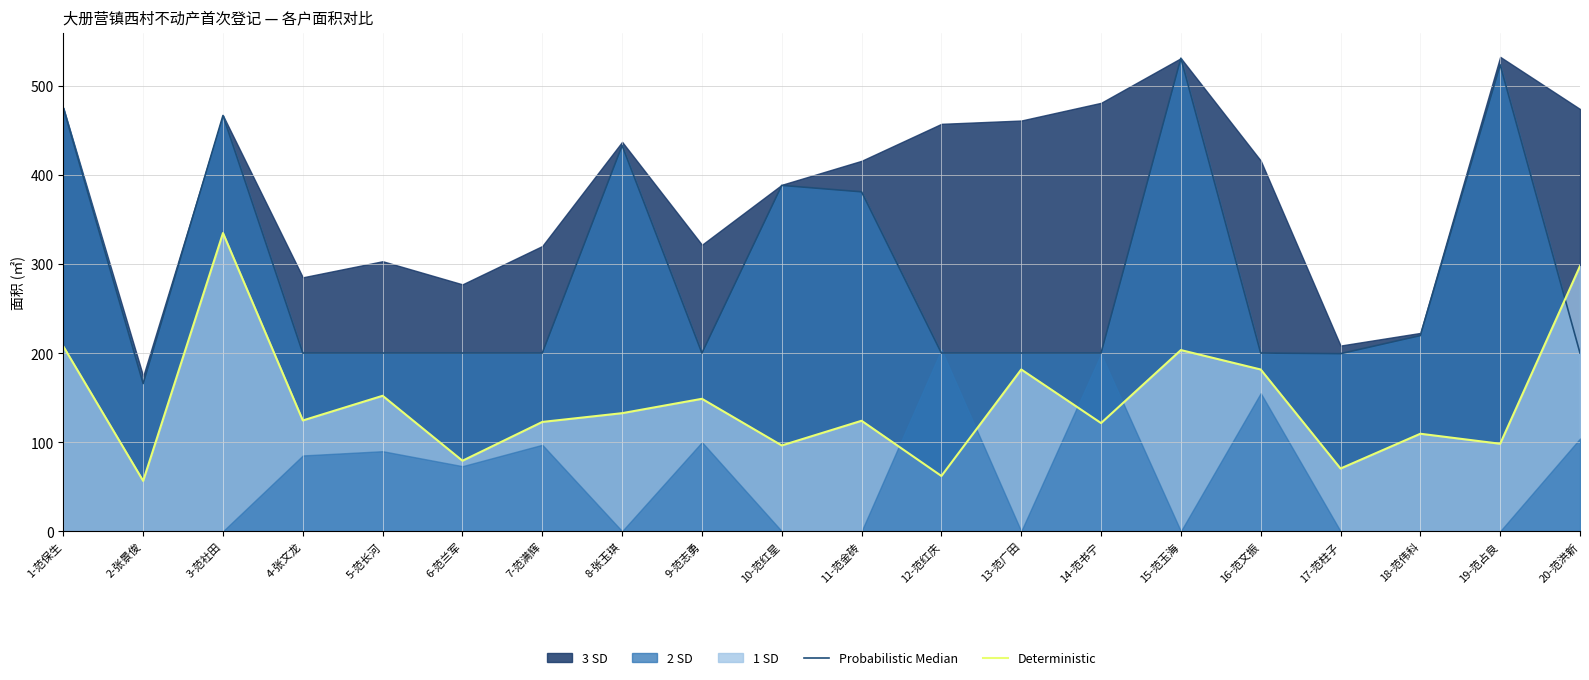

Reading left to right, list all the values displayed in this chart.

Probabilistic Median: 1-范保生=475.1	2-张景俊=165.7	3-范社田=466.7	4-张文龙=200.0	5-范长河=200.0	6-范兰军=200.0	7-范满辉=200.0	8-张玉琪=433.0	9-范志勇=200.0	10-范红星=388.2	11-范金砖=381.0	12-范红庆=200.0	13-范广田=200.0	14-范书宁=200.0	15-范玉海=531.1	16-范文振=200.0	17-范柱子=199.3	18-范伟科=219.6	19-范占良=523.6	20-范洪新=200.0
Deterministic: 1-范保生=207.5	2-张景俊=56.5	3-范社田=334.7	4-张文龙=124.3	5-范长河=152.0	6-范兰军=79.1	7-范满辉=122.7	8-张玉琪=132.5	9-范志勇=148.6	10-范红星=96.2	11-范金砖=124.0	12-范红庆=62.0	13-范广田=181.6	14-范书宁=121.4	15-范玉海=203.3	16-范文振=181.5	17-范柱子=70.3	18-范伟科=109.4	19-范占良=98.2	20-范洪新=297.6